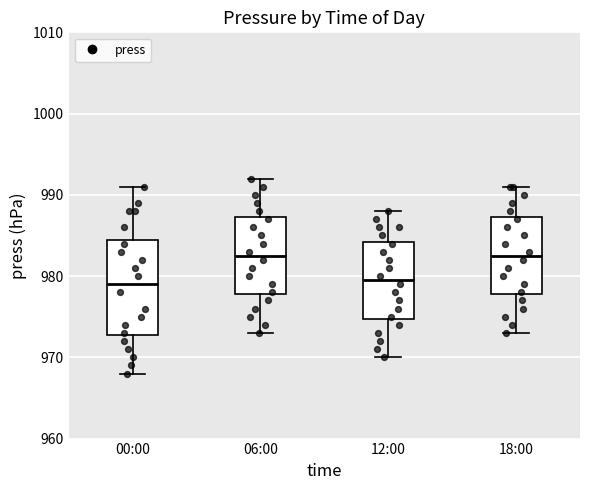

Which box is the tallest, from its lower edge to its upper edge?

00:00